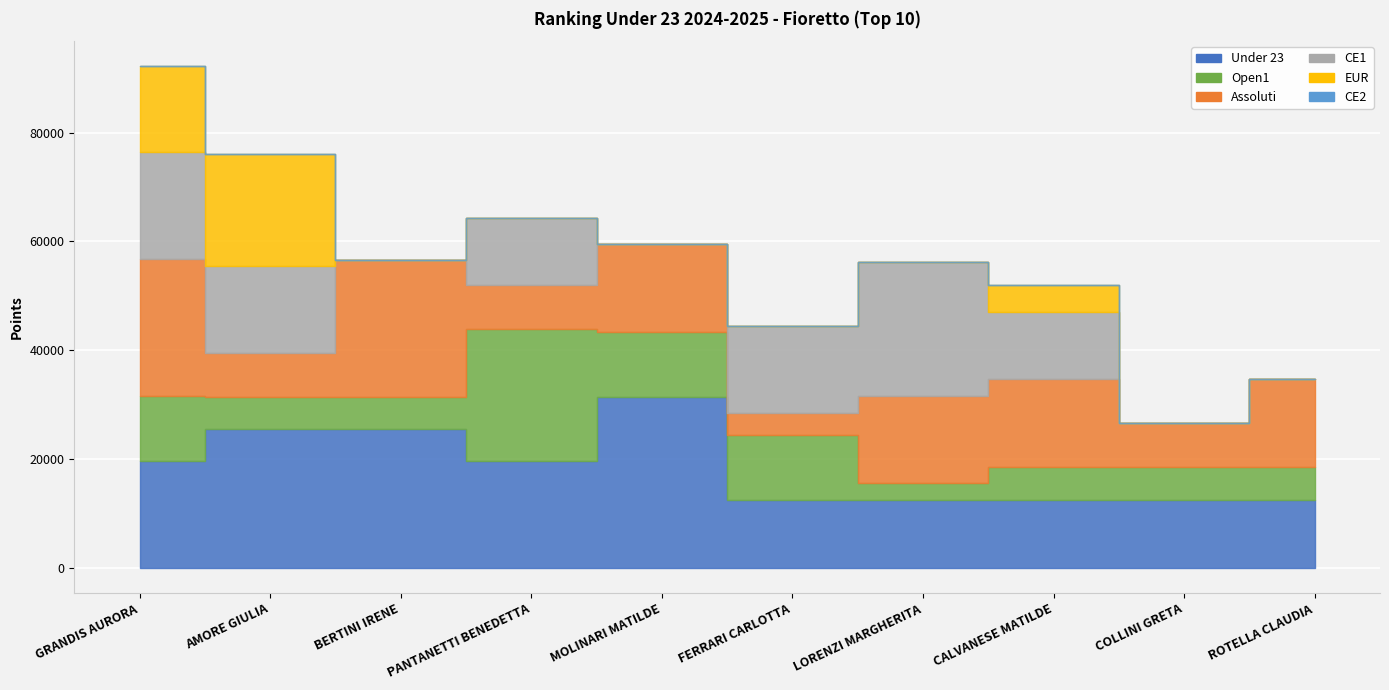

True or false: Under 23 has more than 0 points higher than both neighbors.

True